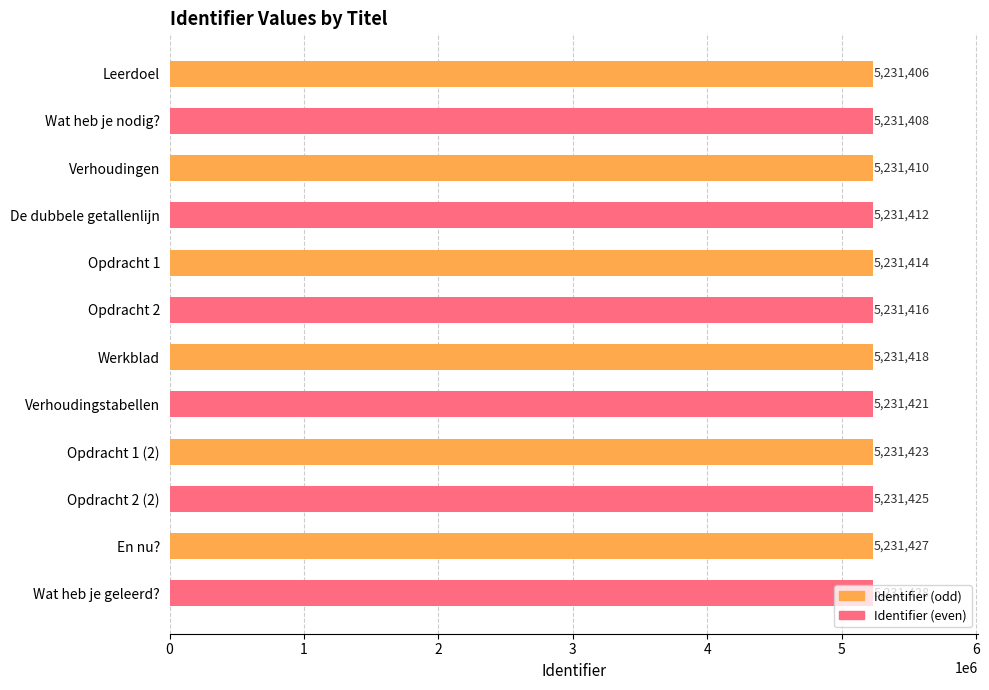

How many data points does each series have?

12